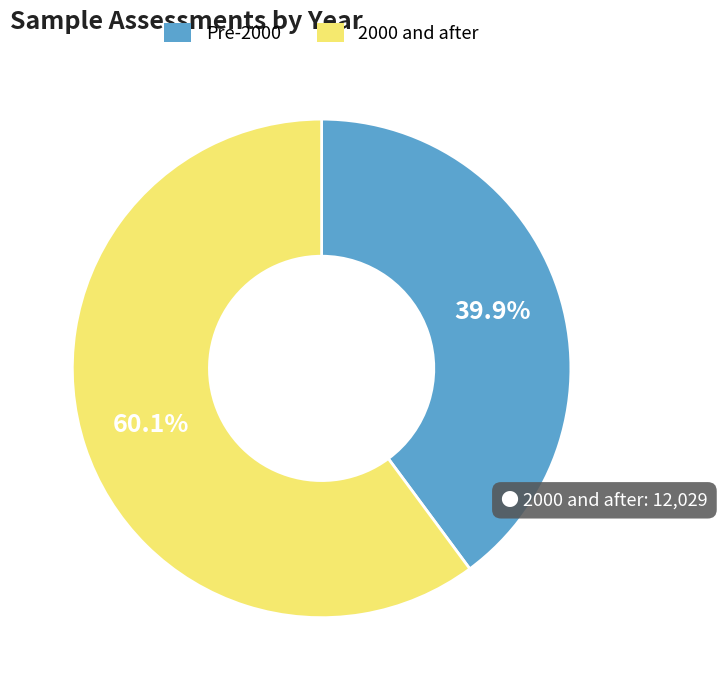

Rank the categories by value from lowest to highest.

Pre-2000, 2000 and after